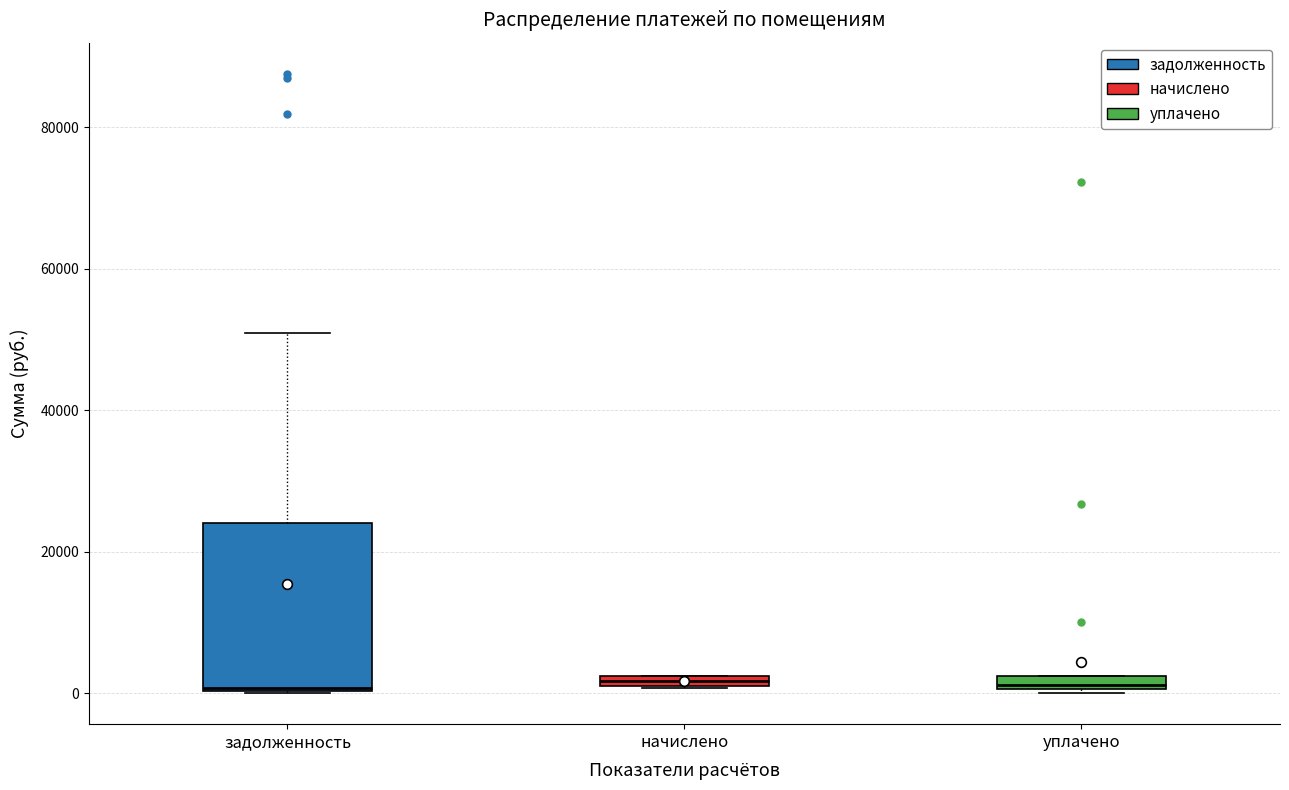

Which box is the tallest, from its lower edge to its upper edge?

задолженность